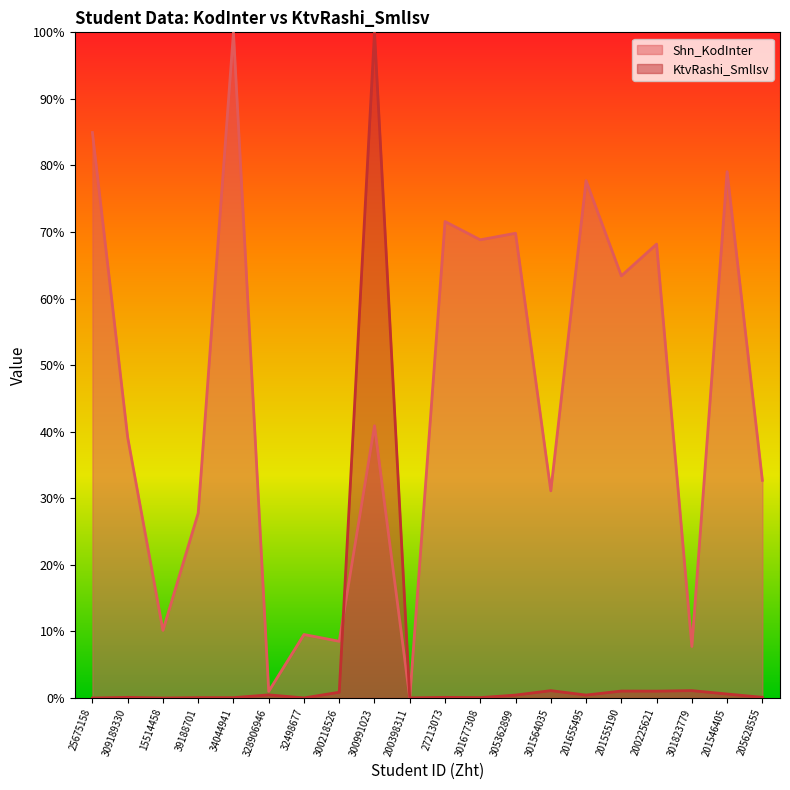

Where is the first local minimum for KtvRashi_SmlIsv?

15514458